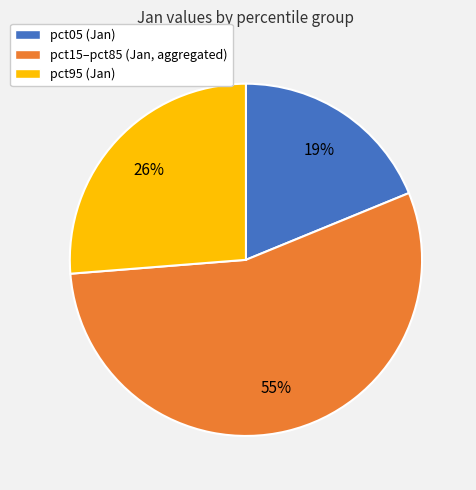

To the nearest percent, what percentage of the pie is pct95 (Jan)?

26%